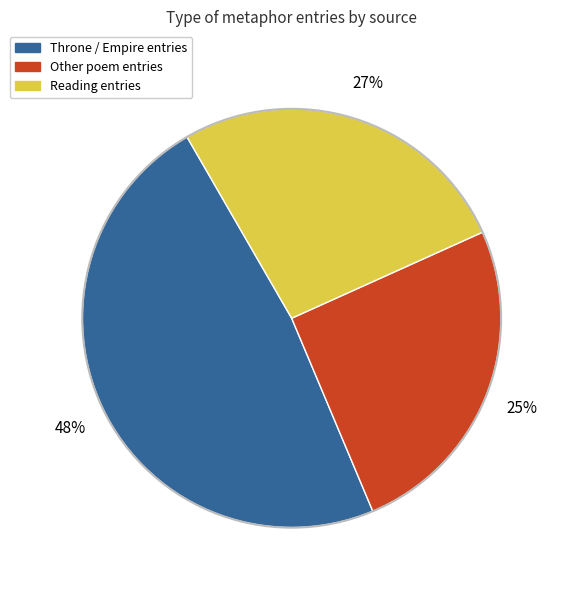

Is there any slice that represents more than half of the pie?

No